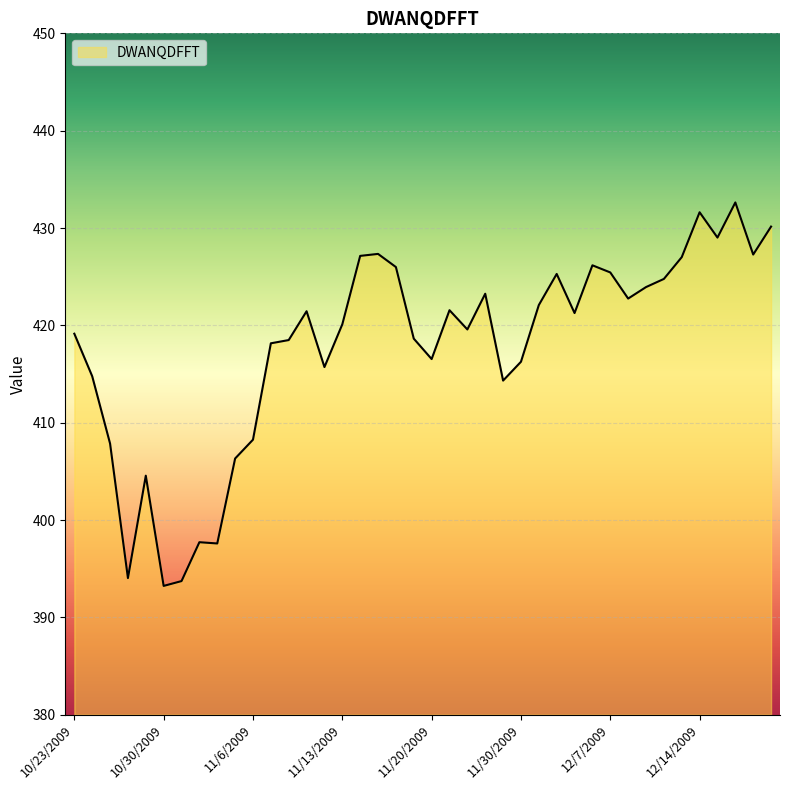

What is the maximum value shown in the chart?

432.6